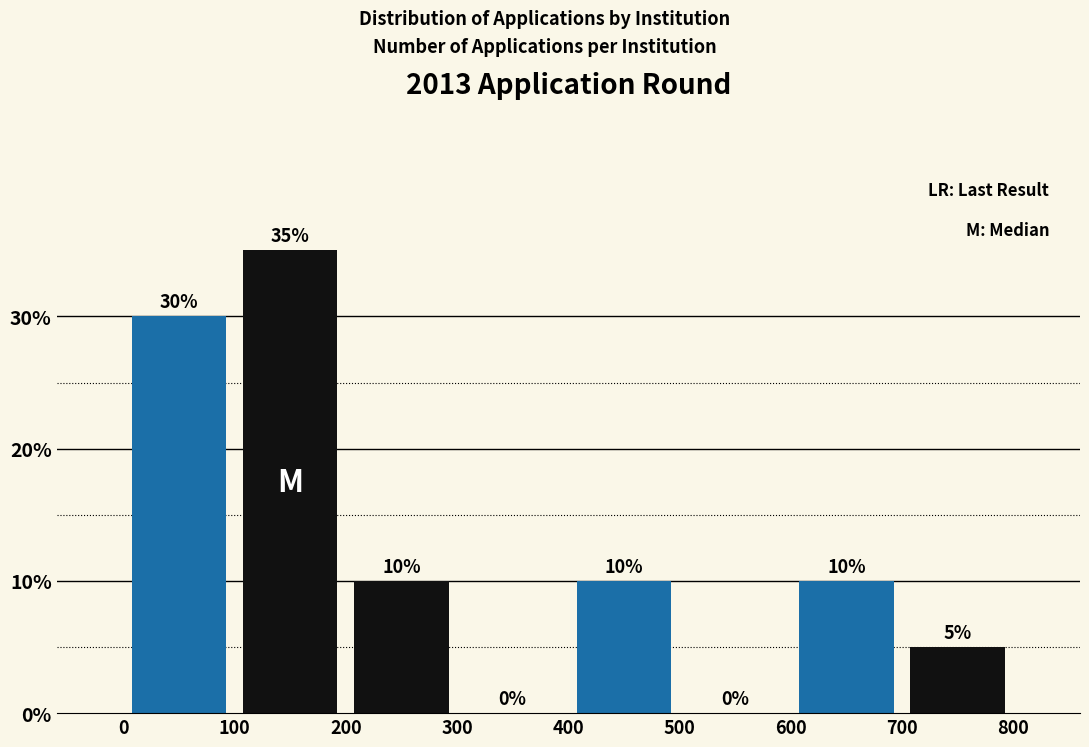

Over which range of the x-axis is the bar tallest?

100 to 200